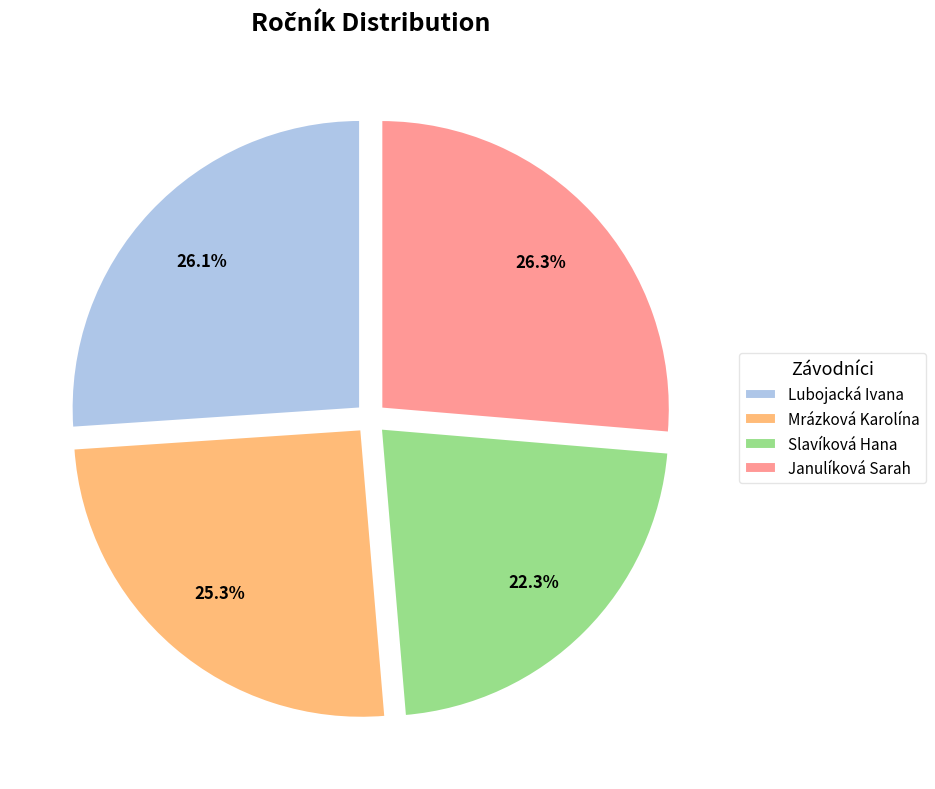

Combined, do Slavíková Hana and Mrázková Karolína account for over 50%?

No